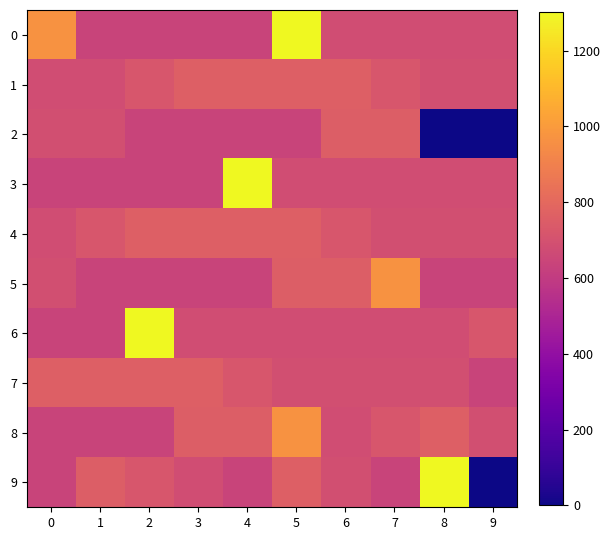

At how many categories does at least one series exceed 643?

10